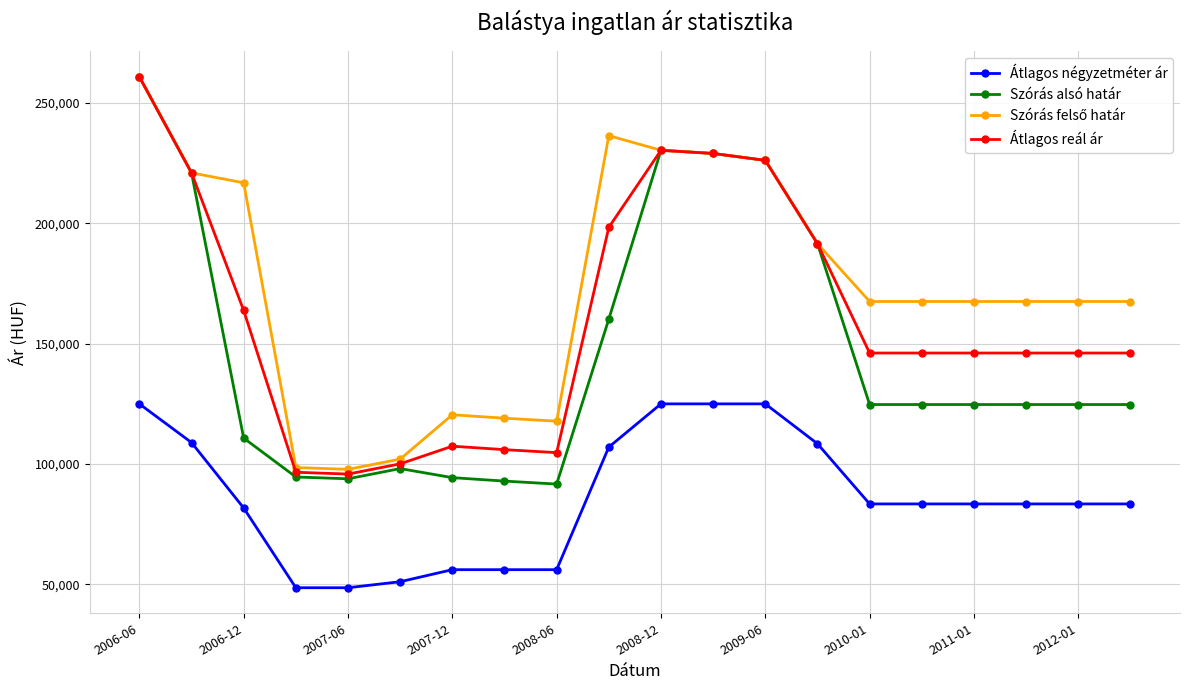

What is the greatest value displayed?

260911